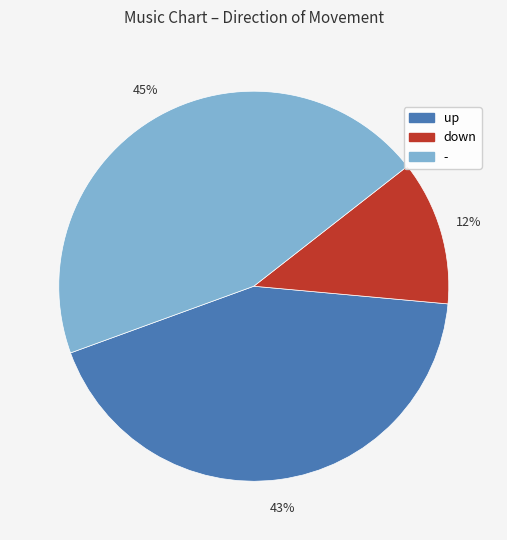

What is the smallest slice in the pie chart?

down